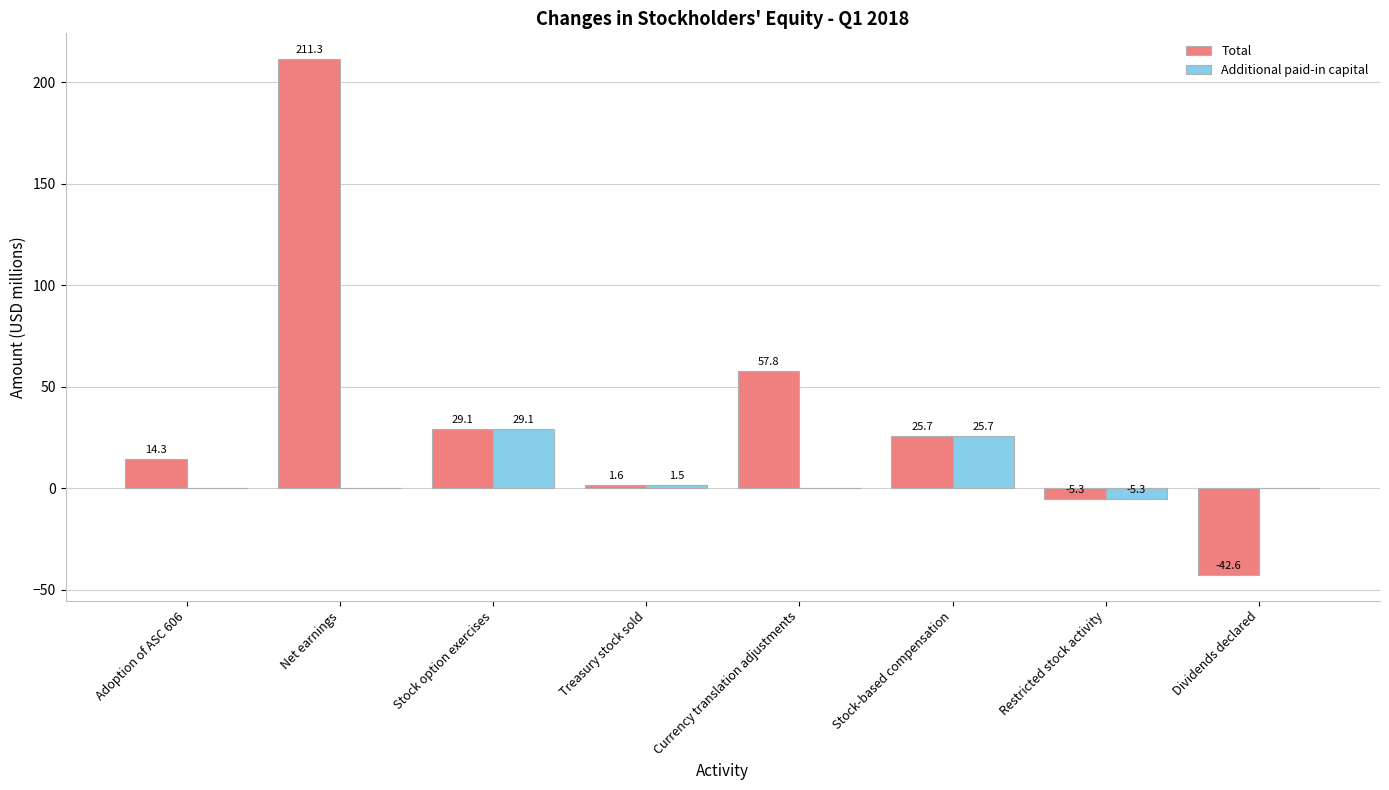

At which label is Additional paid-in capital closest to 11?

Treasury stock sold